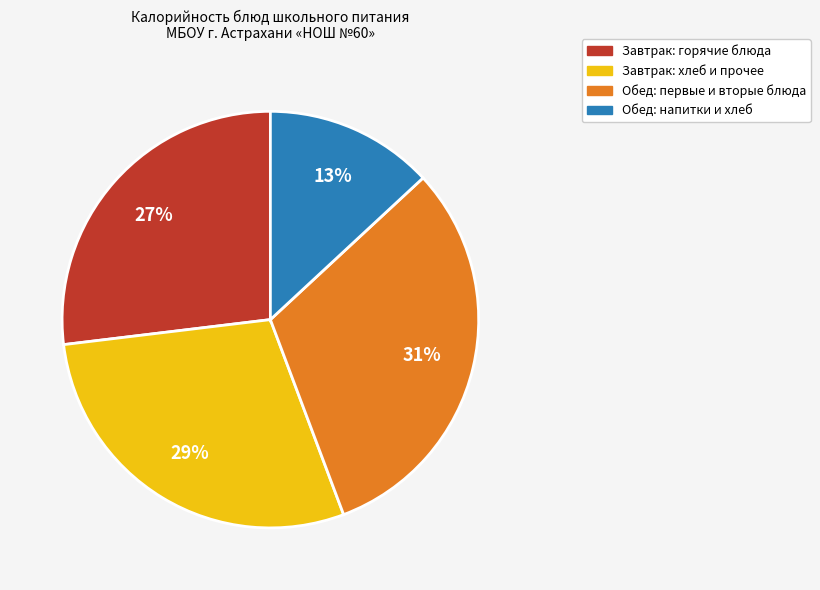

Is there any slice that represents more than half of the pie?

No